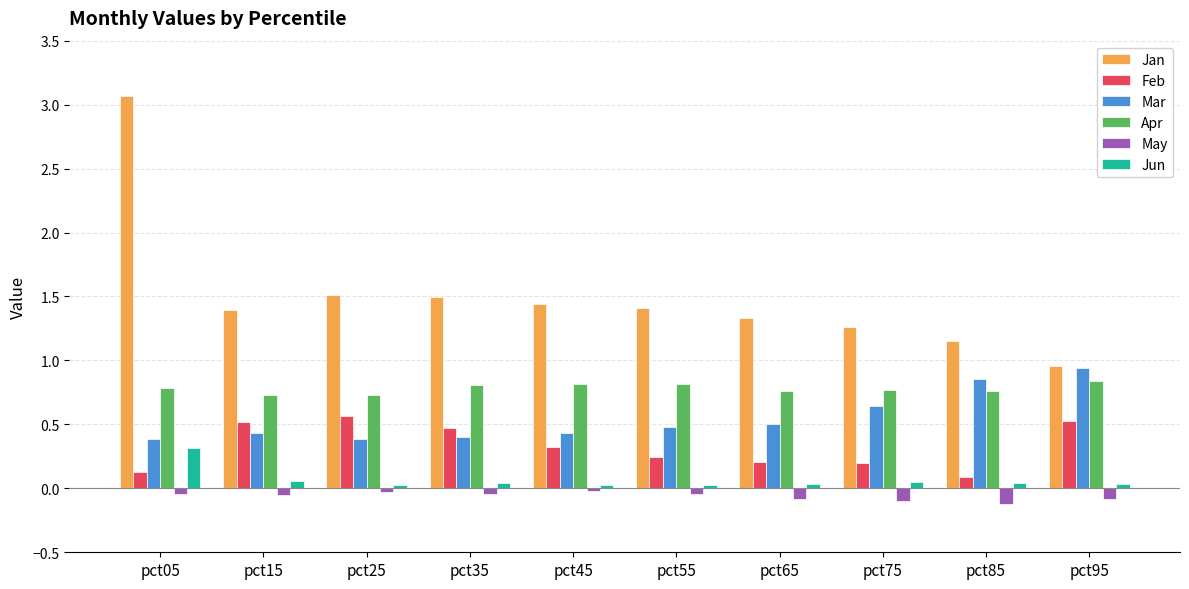

Rank the series at pct75 from highest to lowest value.

Jan, Apr, Mar, Feb, Jun, May